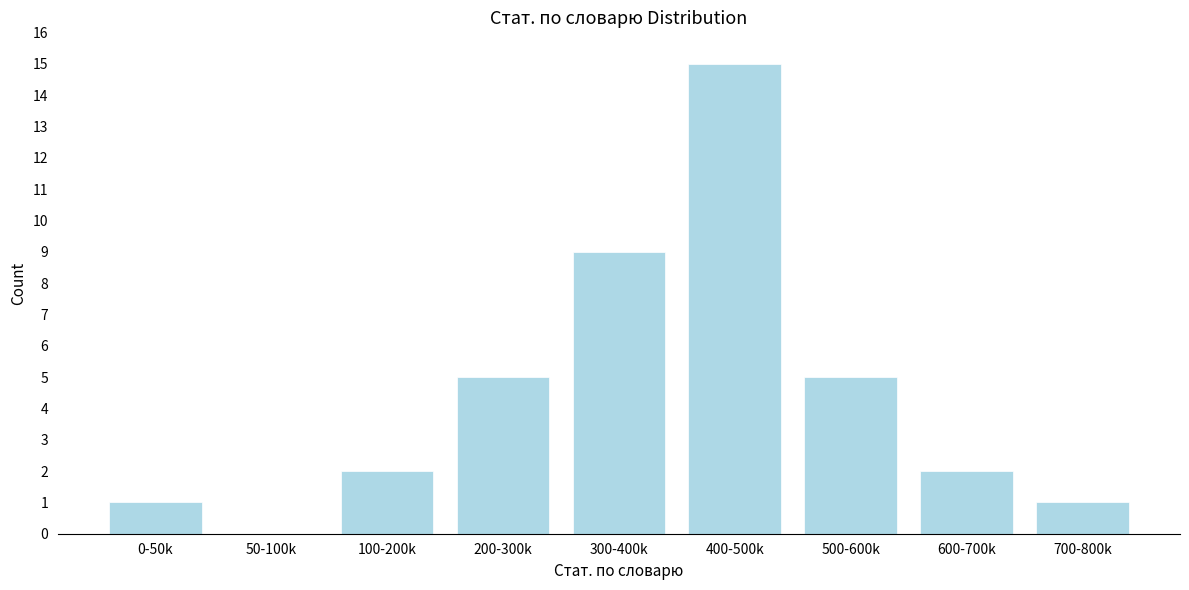

Reading left to right, transcribe all the data shown in this chart.

0-50k=1	50-100k=0	100-200k=2	200-300k=5	300-400k=9	400-500k=15	500-600k=5	600-700k=2	700-800k=1